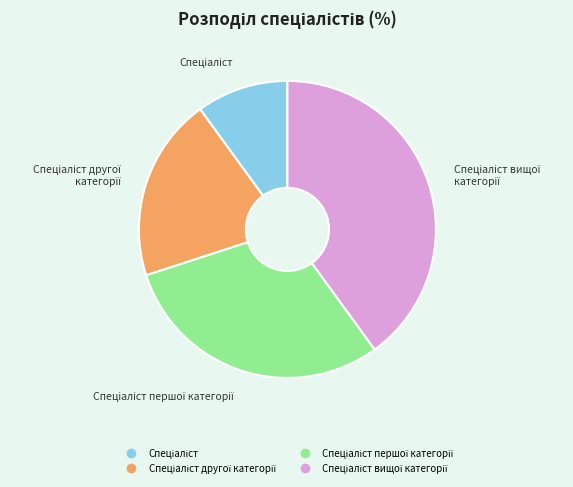

Does any single category account for the majority?

No